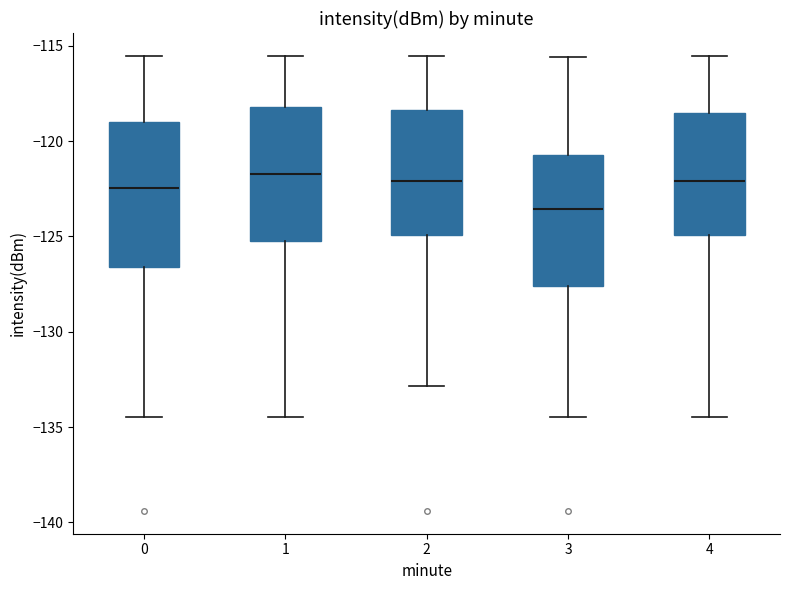

Reading left to right, read every box against the y-axis: the position of its median line, the range the box covers, and the ends of its whiskers. The values are not printed on the chart, so give them approximately, as read against the axis.

0: median -122.5, box -126.5 to -119.0, whiskers -134.5 to -115.5
1: median -121.5, box -125.5 to -118.0, whiskers -134.5 to -115.5
2: median -122.0, box -125.0 to -118.5, whiskers -133.0 to -115.5
3: median -123.5, box -127.5 to -120.5, whiskers -134.5 to -115.5
4: median -122.0, box -125.0 to -118.5, whiskers -134.5 to -115.5